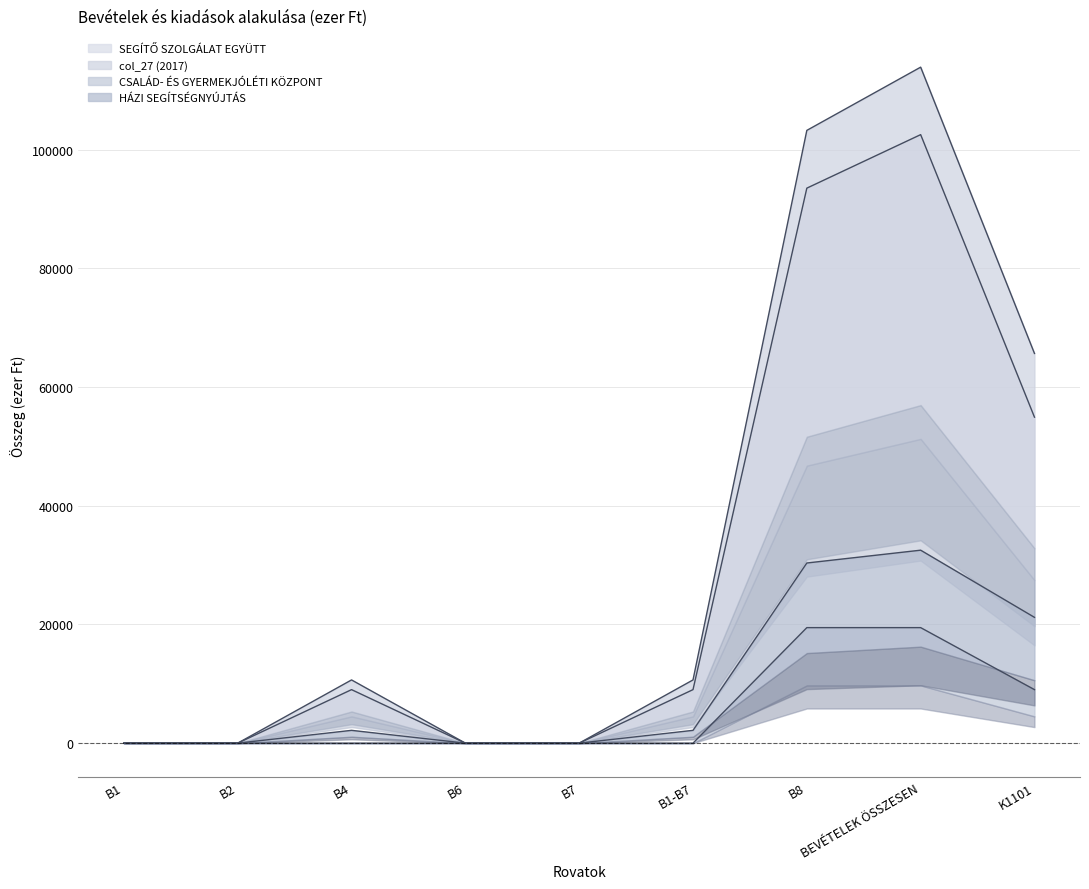

What is the maximum value shown in the chart?

113934